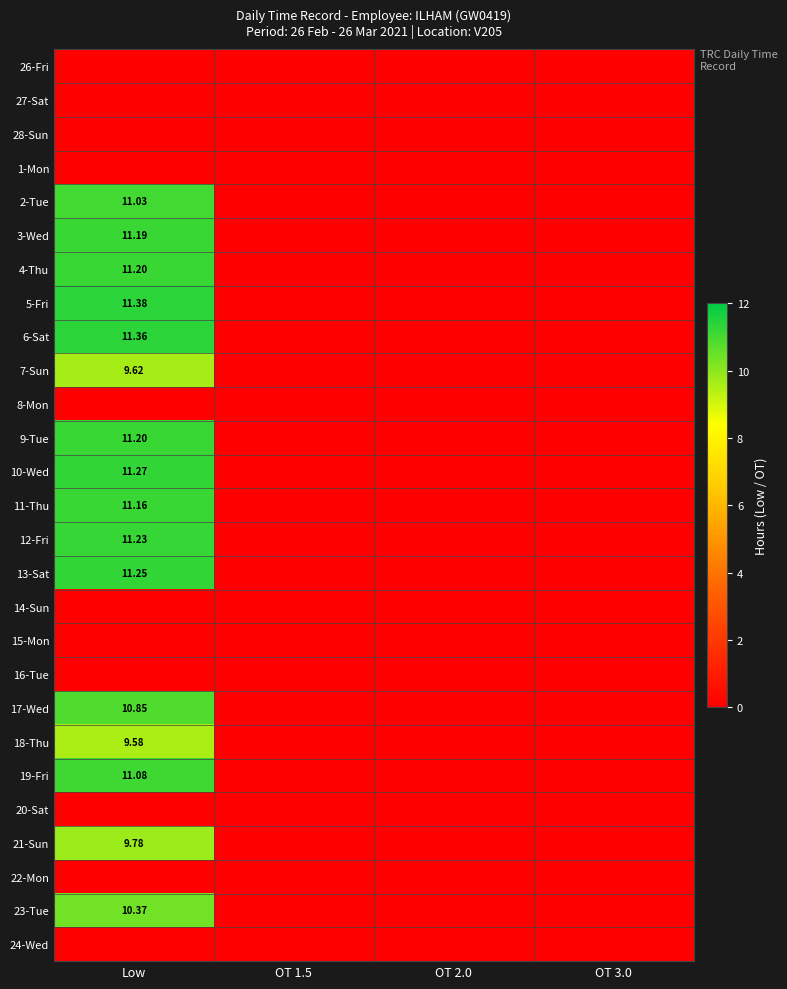

Is it true that 7-Sun equals 0.0 at OT 2.0?

True